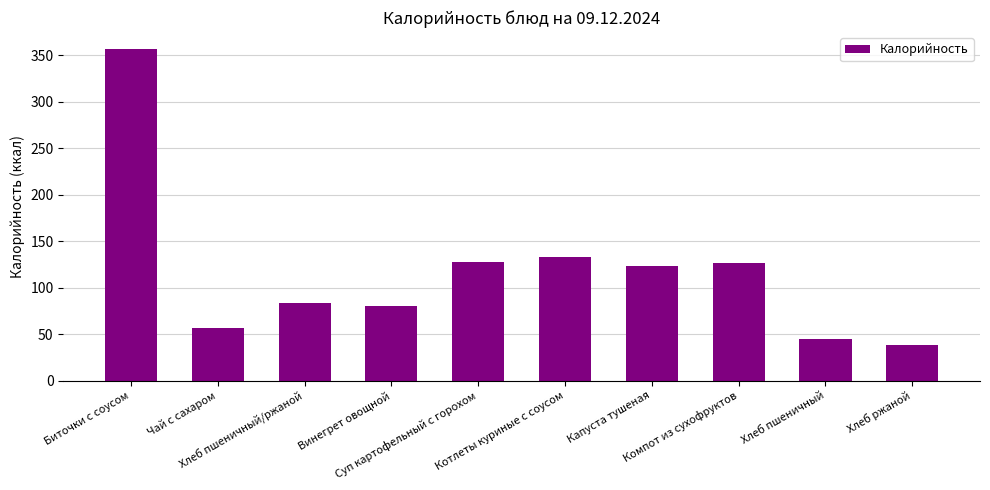

Is it true that the value at Суп картофельный с горохом is 128?

True